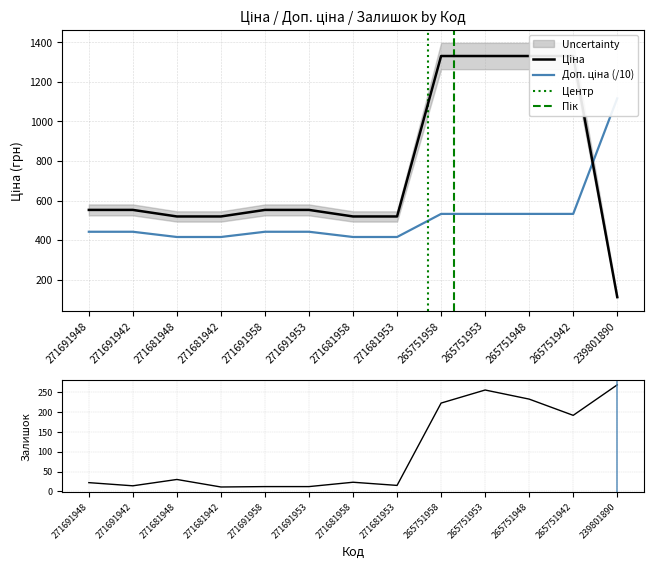

The Доп. ціна series shows 532.5 at 265751948. True or false?

True